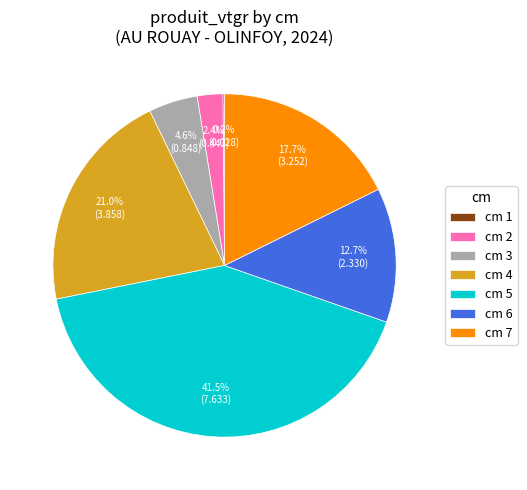

Does cm 4 account for over 50% of the chart?

No